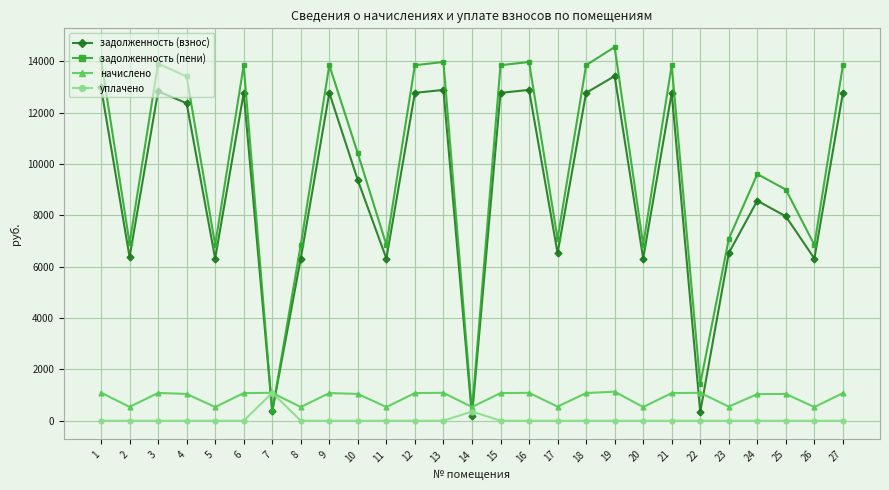

At 10, list the series in order from largest to smallest.

задолженность (пени), задолженность (взнос), начислено, уплачено